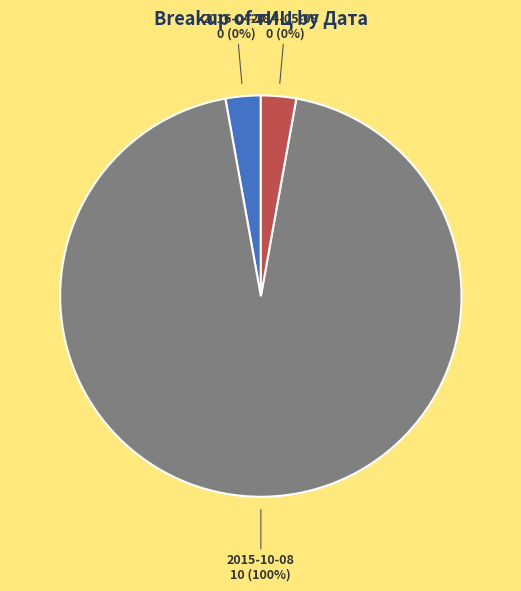

True or false: 2014-05-08 accounts for 11% of the total.

False